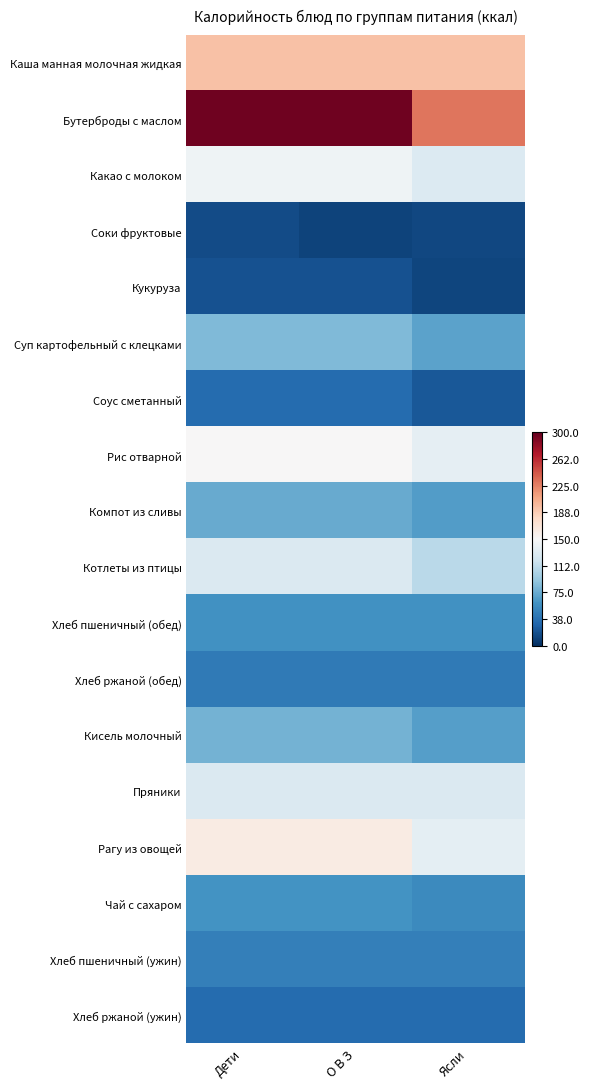

At which category is the sum across all series the highest?

Дети